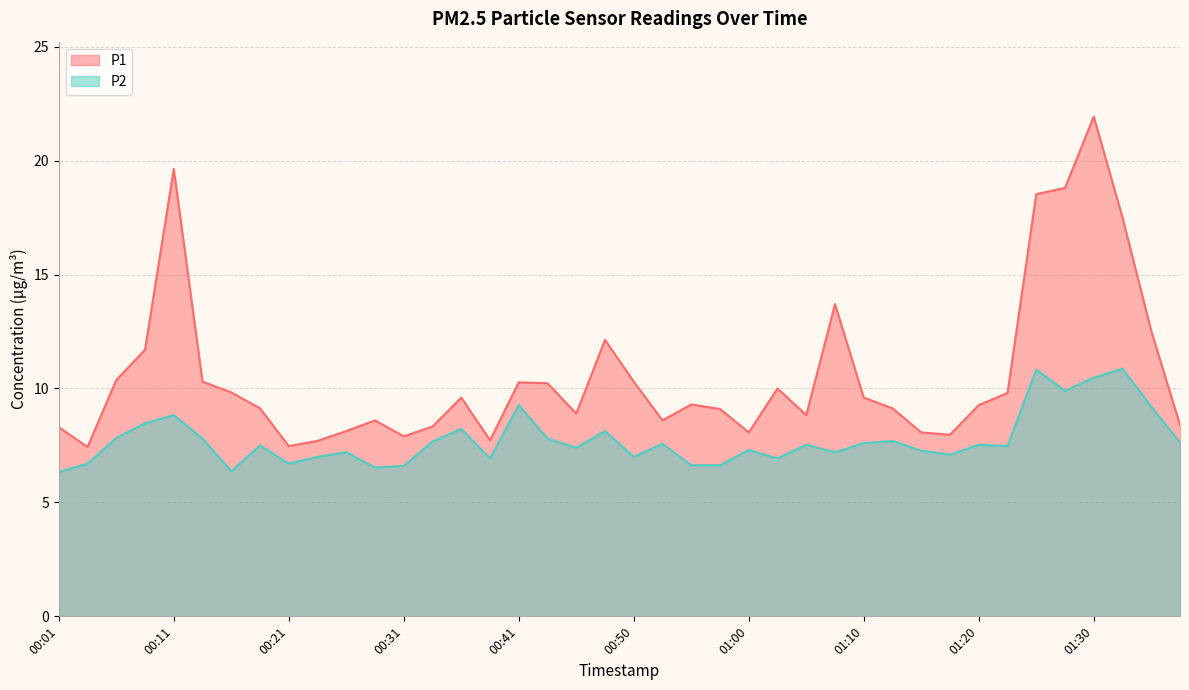

Is it true that P1 equals 36.4 at 01:30?

False